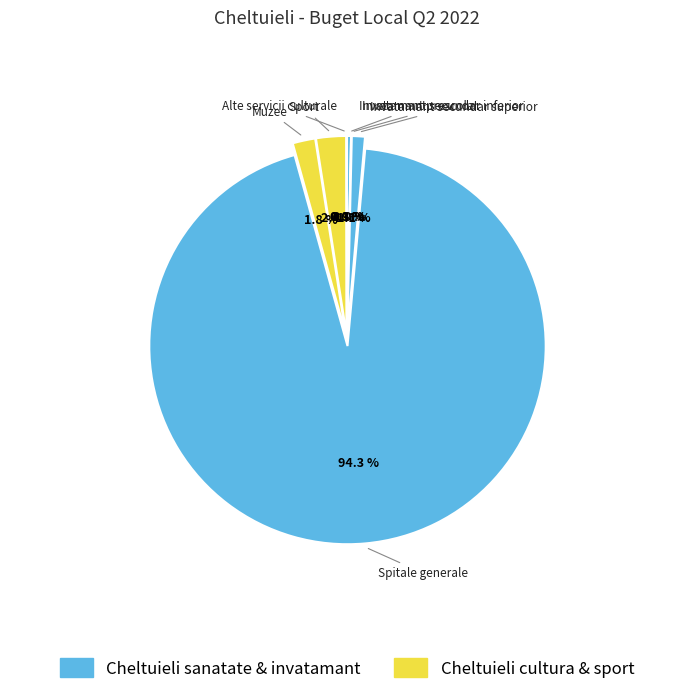

Rank the categories by value from lowest to highest.

Alte servicii culturale, Invatamant secundar inferior, Invatamant prescolar, Invatamant secundar superior, Muzee, Sport, Spitale generale